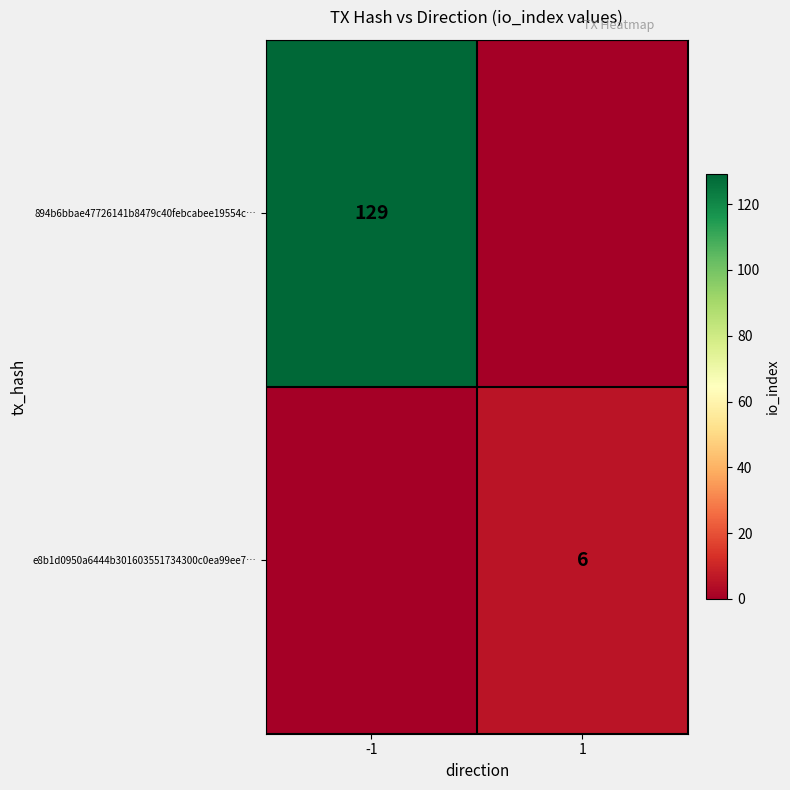

What is the maximum value shown in the chart?

129